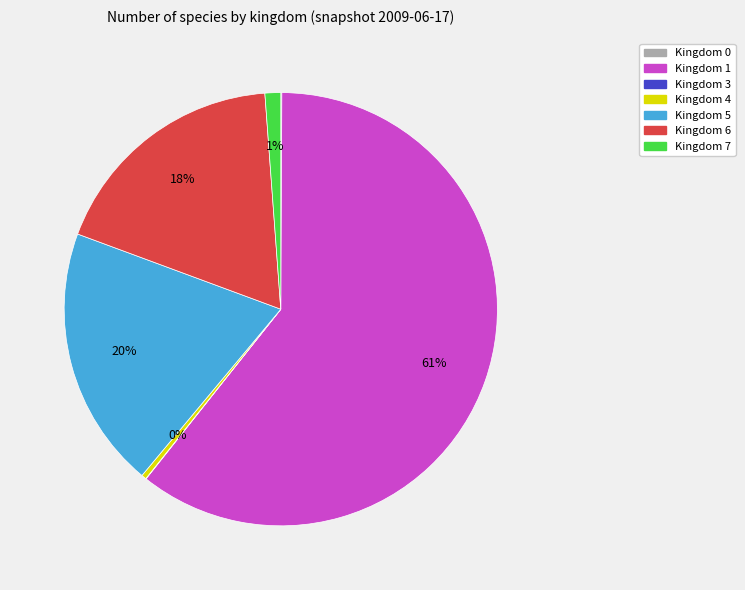

True or false: Kingdom 6 accounts for 18% of the total.

True